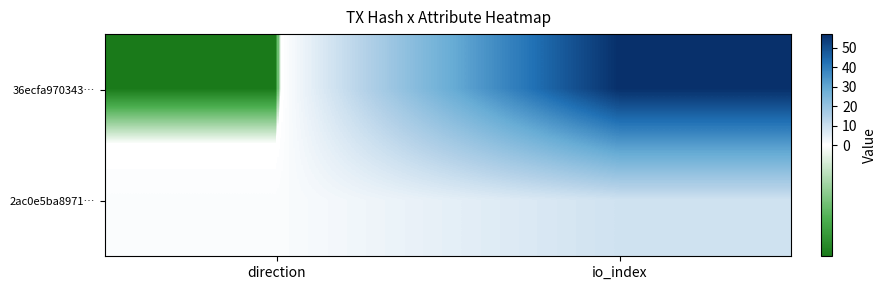

Which series has the largest range (max minus min)?

36ecfa970343…